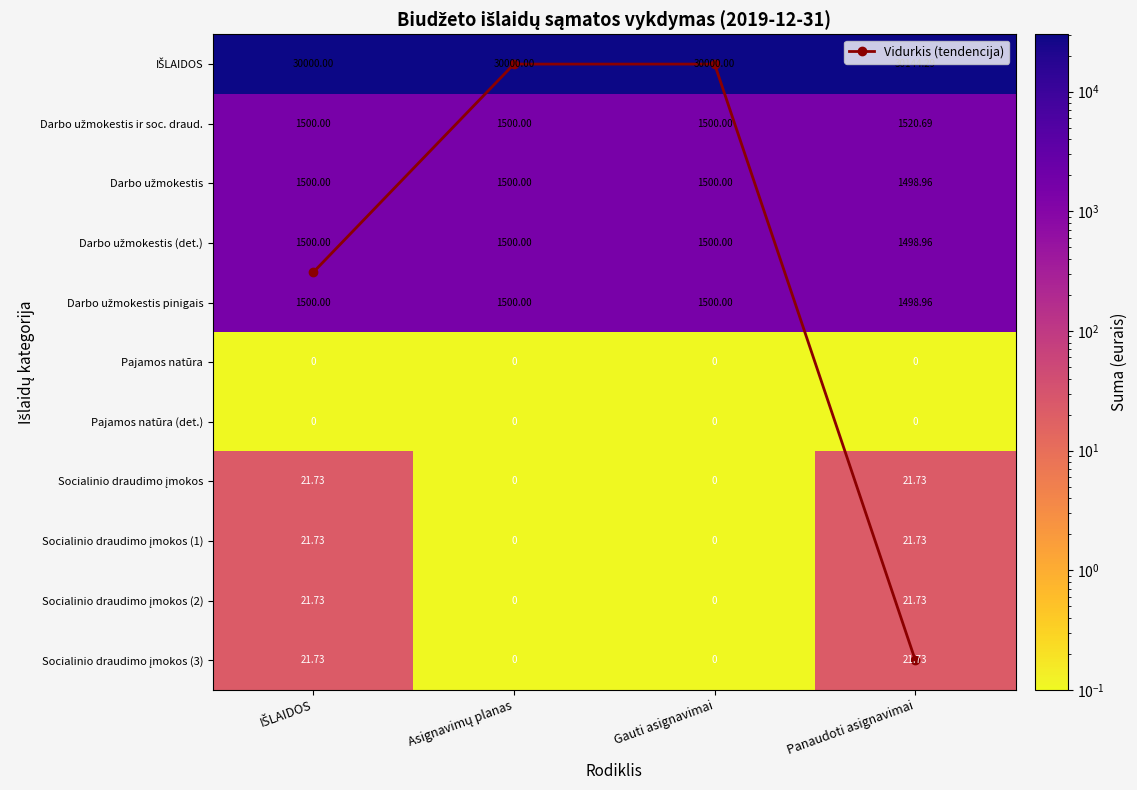

Which label corresponds to the smallest value in the chart?

Asignavimų planas